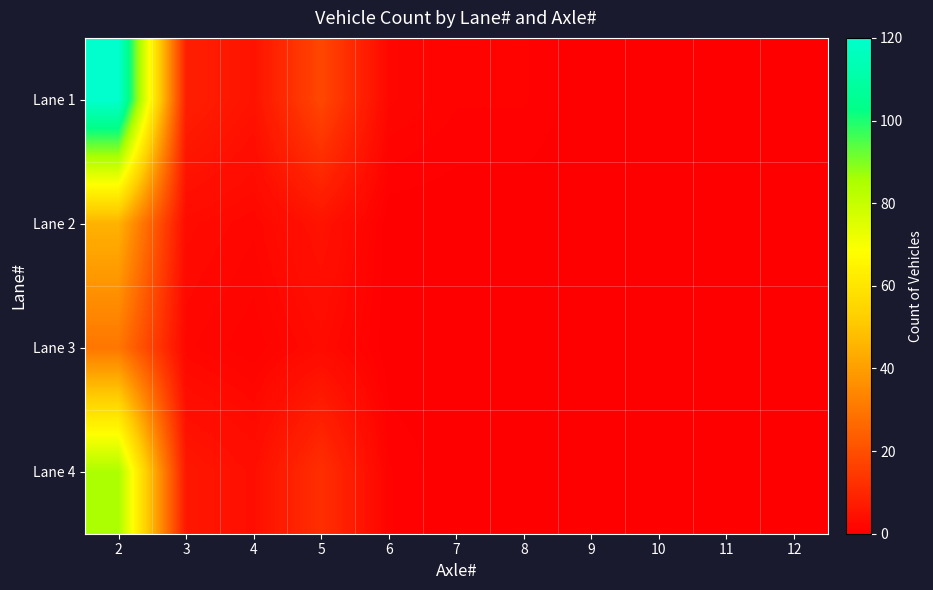

At which category does the chart reach its minimum across all series?

9